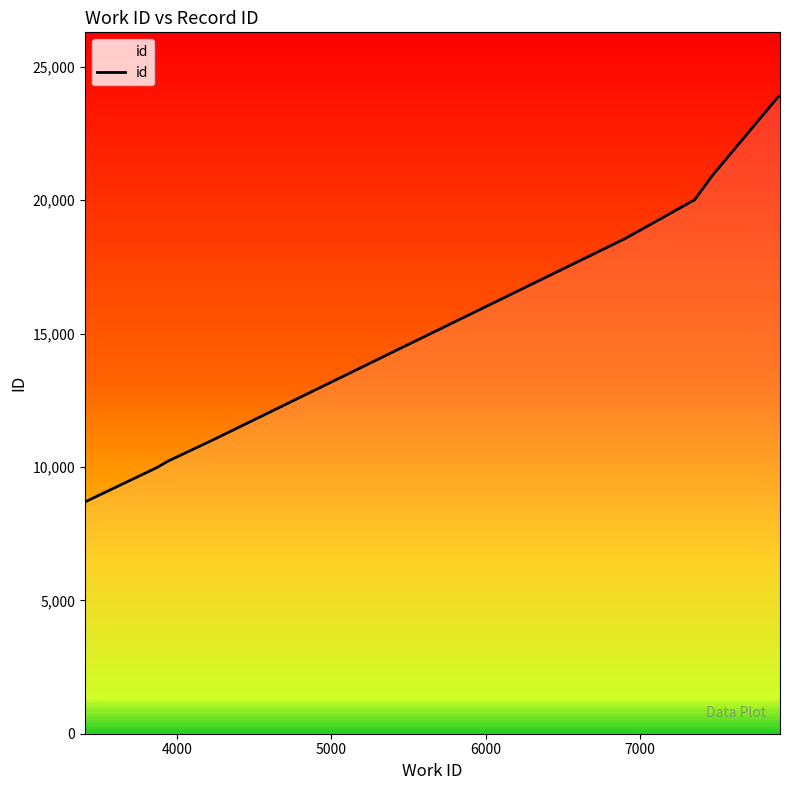

What is the smallest value displayed?

8686